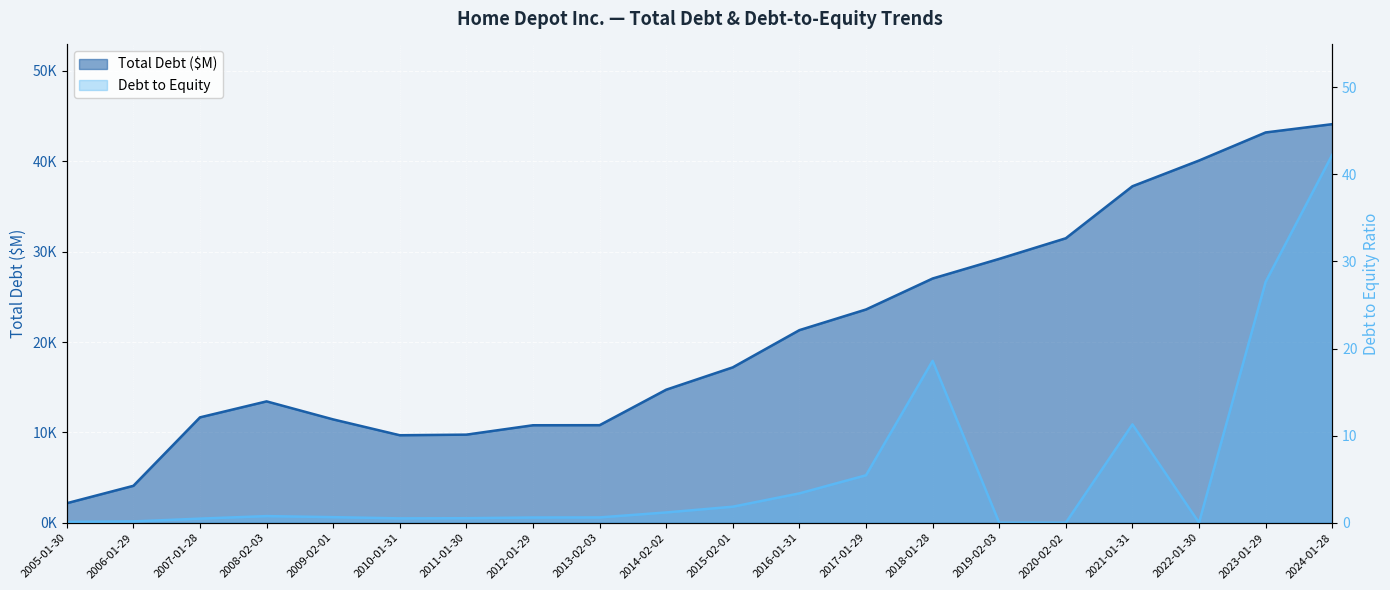

What are all the series names shown in the legend?

Total Debt ($M), Debt to Equity